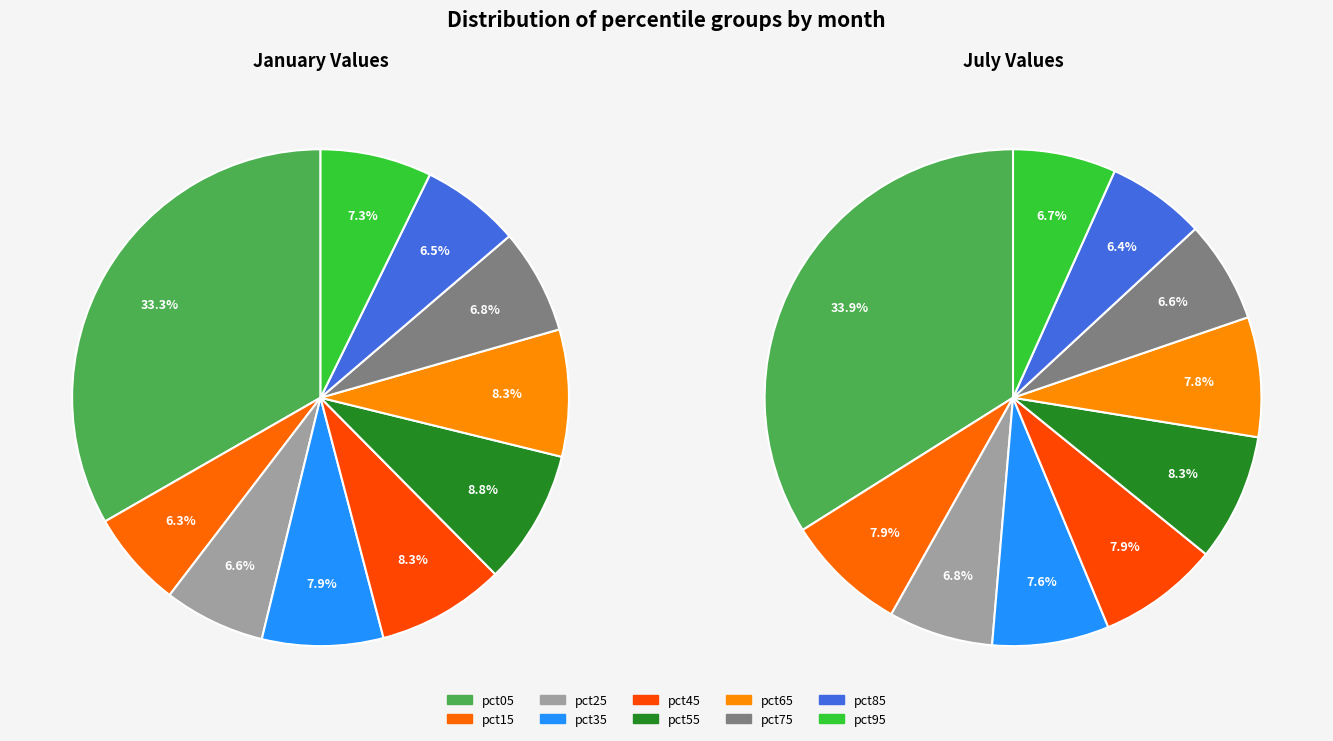

How many segments does this pie chart have?

10